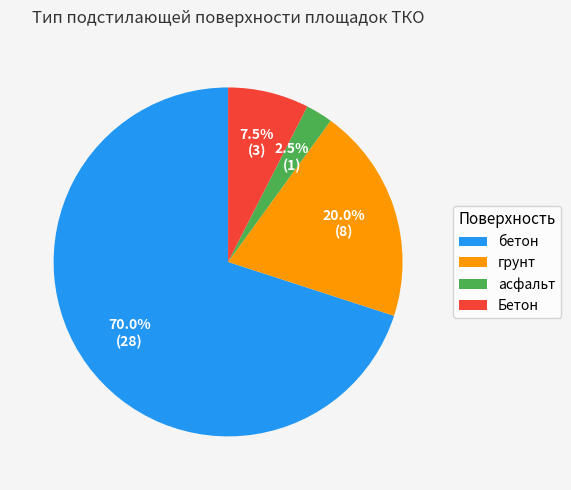

Combined, what portion of the pie is грунт and Бетон?

27.5%